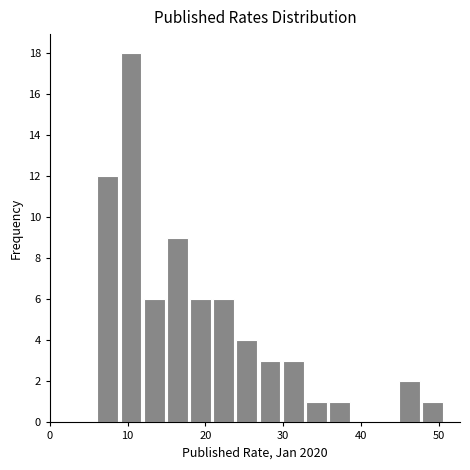

Read against the x-axis, roughly where is the centre of the tallest bar?

10